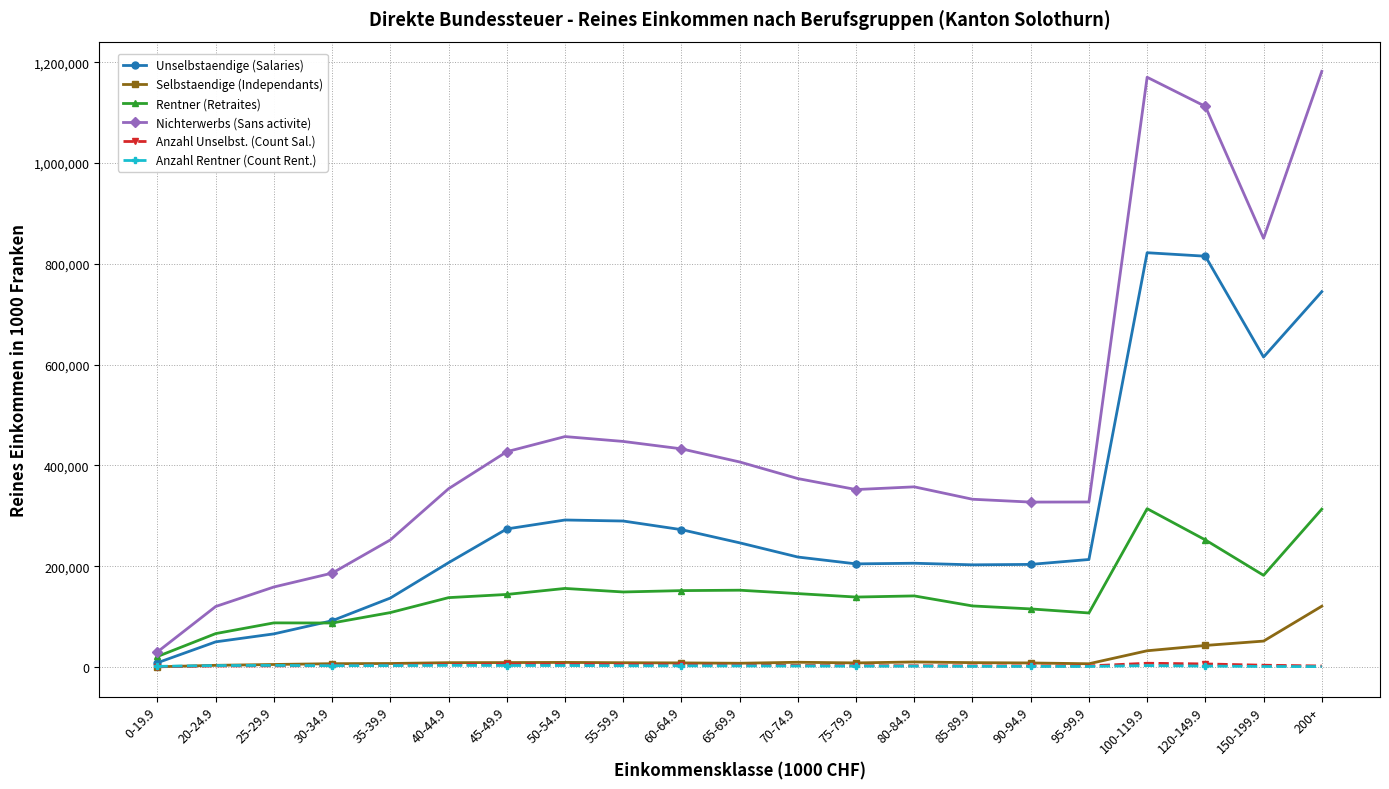

The value of Rentner (Retraites) at 120-149.9 is 140064.0. True or false?

False